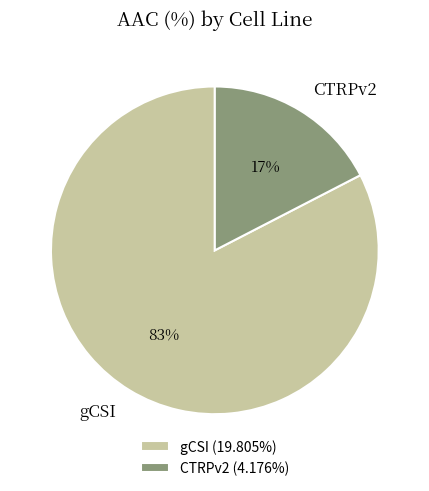

How many segments does this pie chart have?

2